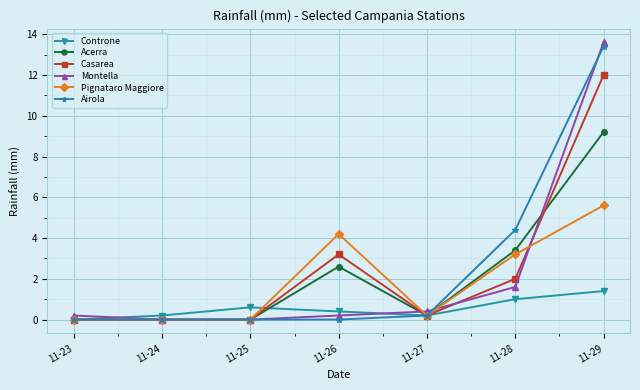

What is the value of the Pignataro Maggiore point at the 7th from the left?

5.6